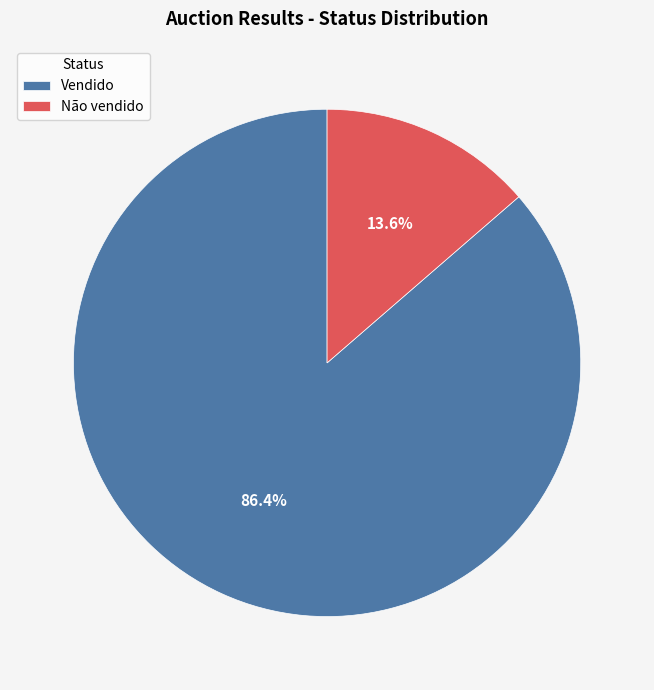

Do Não vendido and Vendido together represent more than half of the pie?

Yes